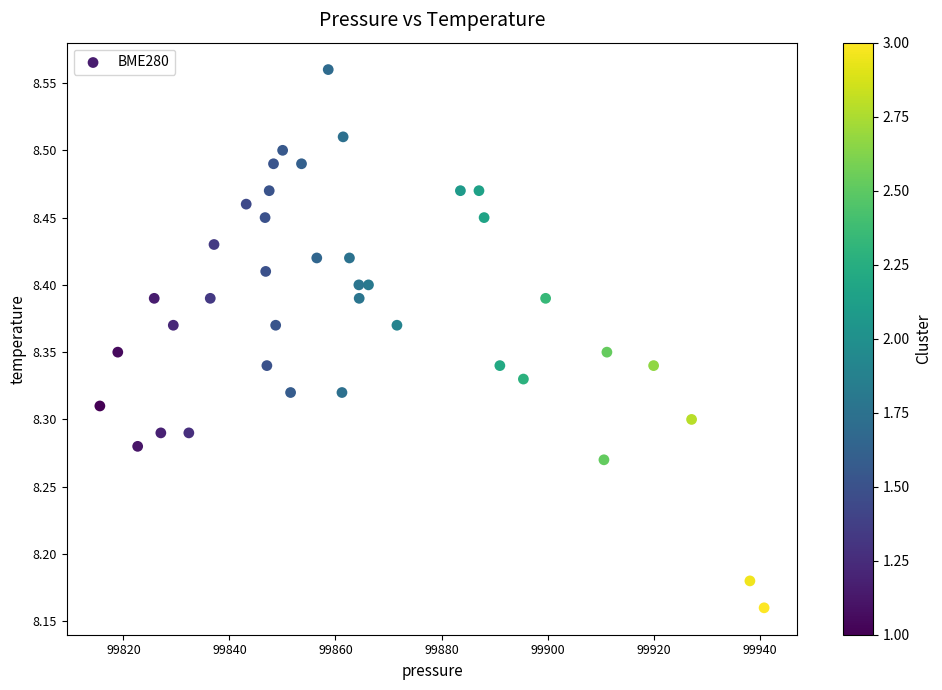

What is the range of X values (max minus min)?

125.3